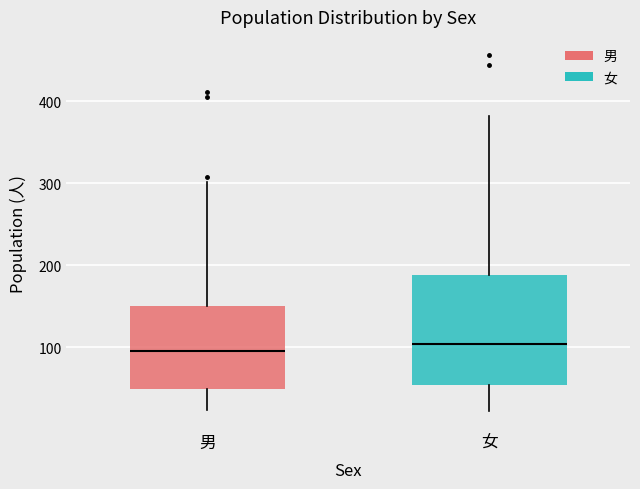

Reading left to right, transcribe this box plot: for each box, give where its median line is, the range the box spans, and where its two whiskers end, as read against the y-axis. The values are not printed on the chart, so give them approximately, as read against the axis.

男: median 100, box 50 to 150, whiskers 20 to 300
女: median 100, box 50 to 190, whiskers 20 to 380